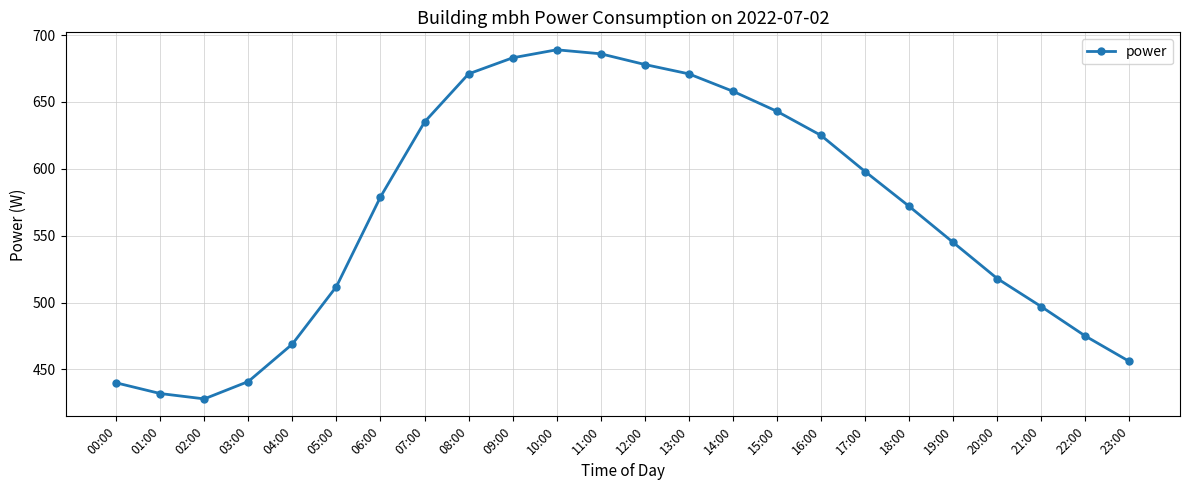

The value at 17:00 is 205. True or false?

False